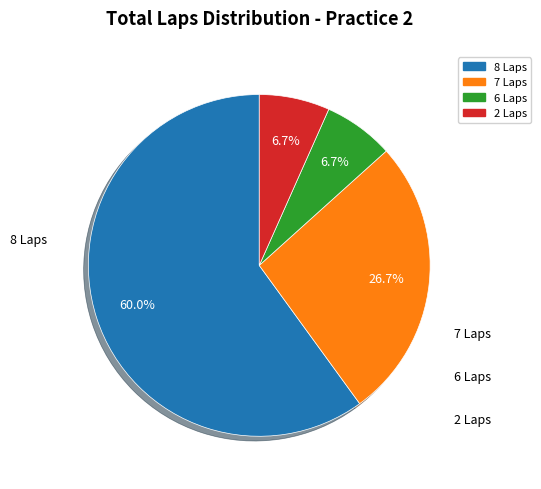

Is it true that 2 Laps is 7% of the pie?

True